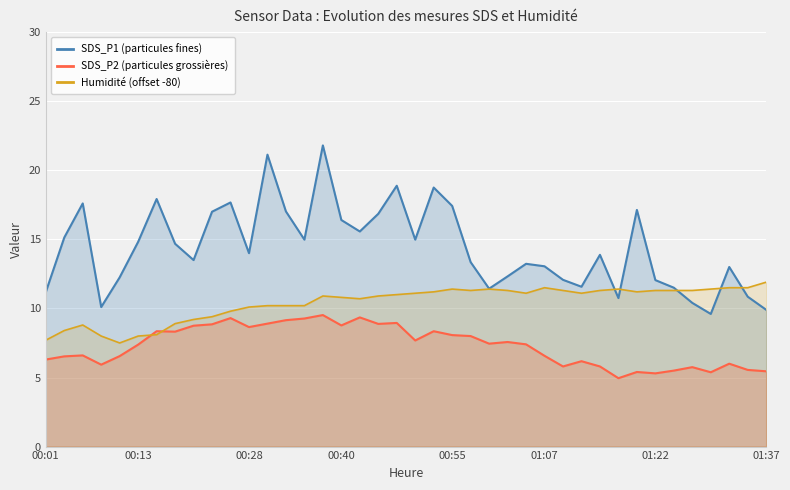

What is the label of the 40th point from the right?

00:01